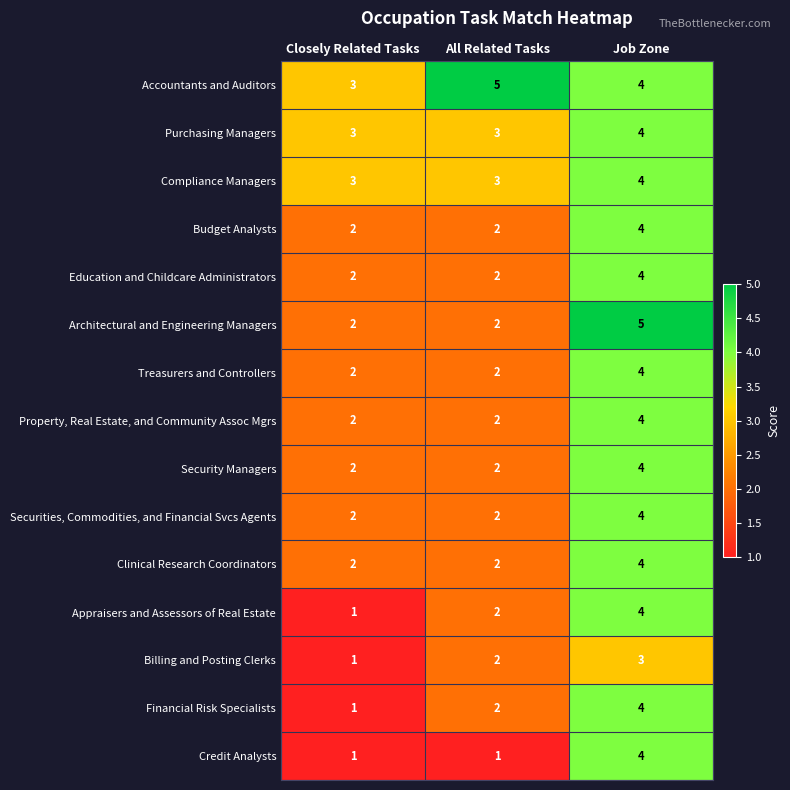

True or false: Purchasing Managers has a value of 5 at All Related Tasks.

False